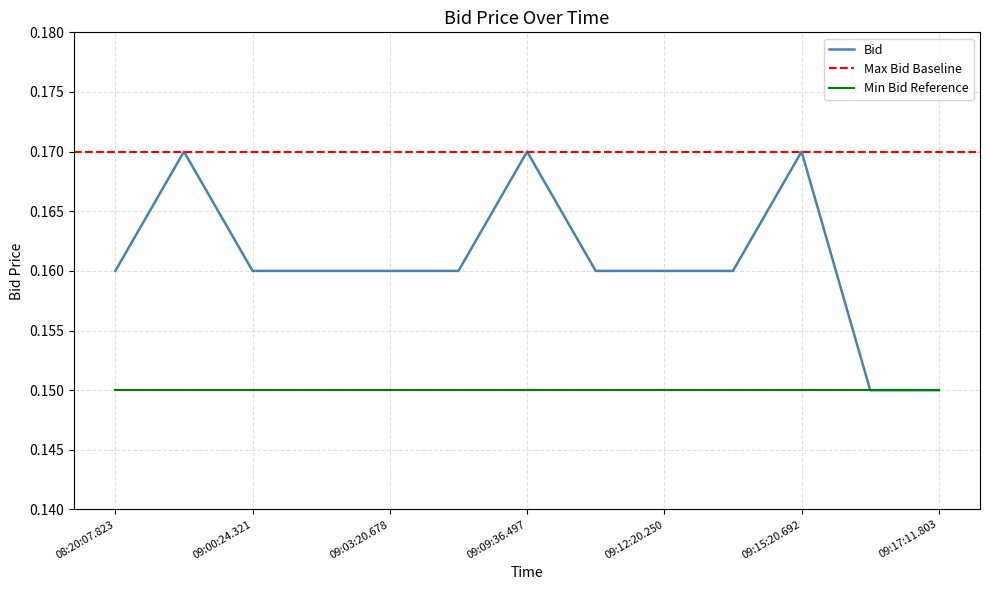

Rank the categories by value from lowest to highest.

09:16:34.618, 09:17:11.803, 08:20:07.823, 09:00:24.321, 09:01:14.727, 09:03:20.678, 09:06:20.842, 09:10:00.231, 09:12:20.250, 09:14:58.644, 08:40:19.393, 09:09:36.497, 09:15:20.692